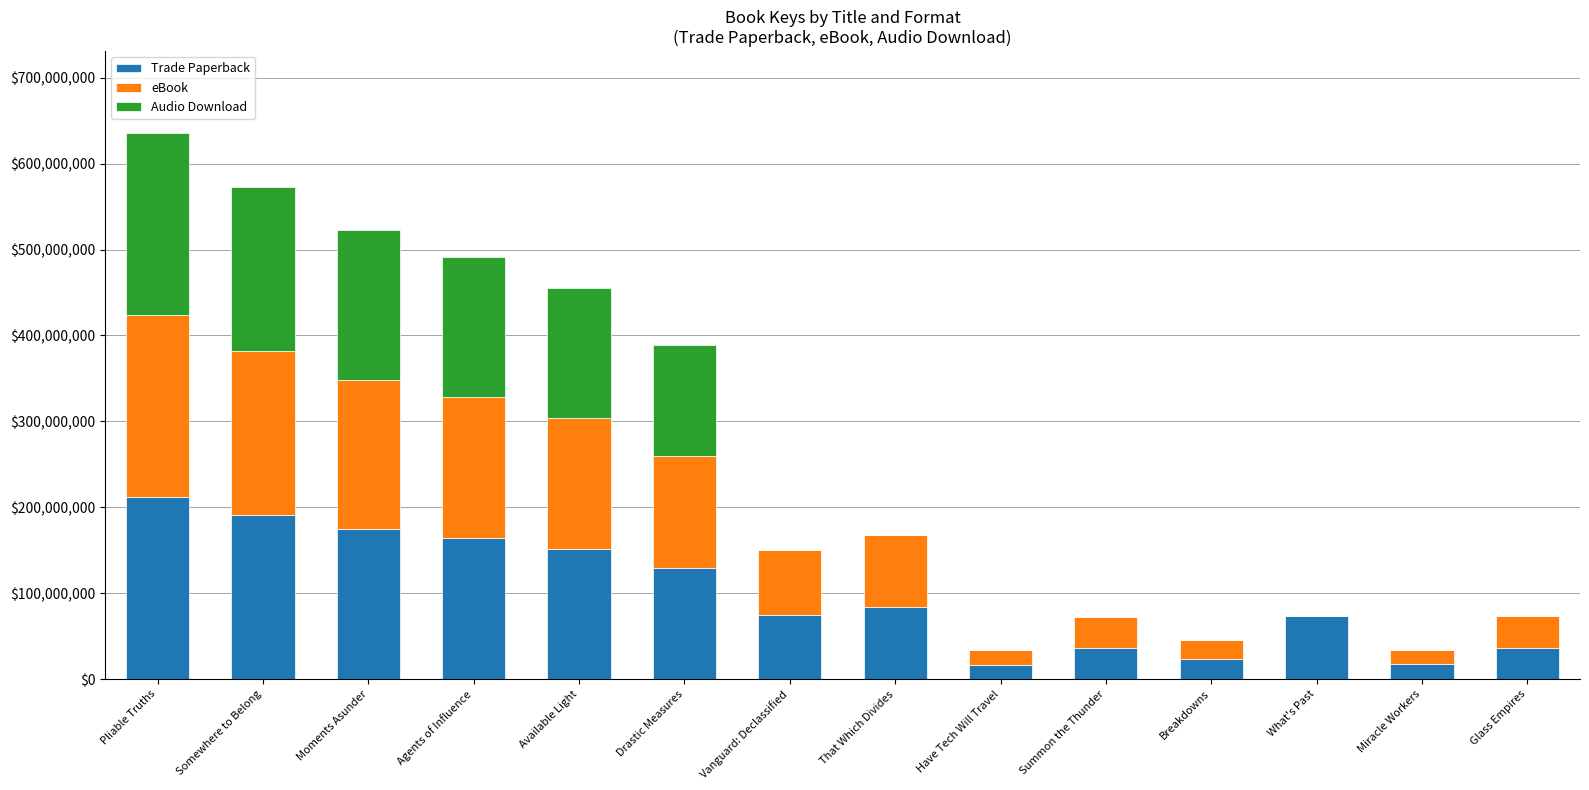

At which label does Trade Paperback reach its peak?

Pliable Truths